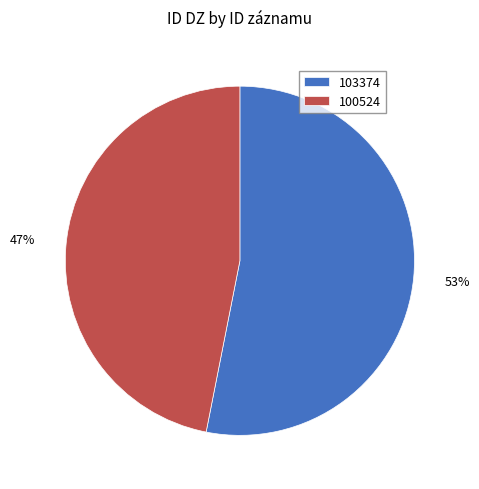

Which slice is the largest?

103374